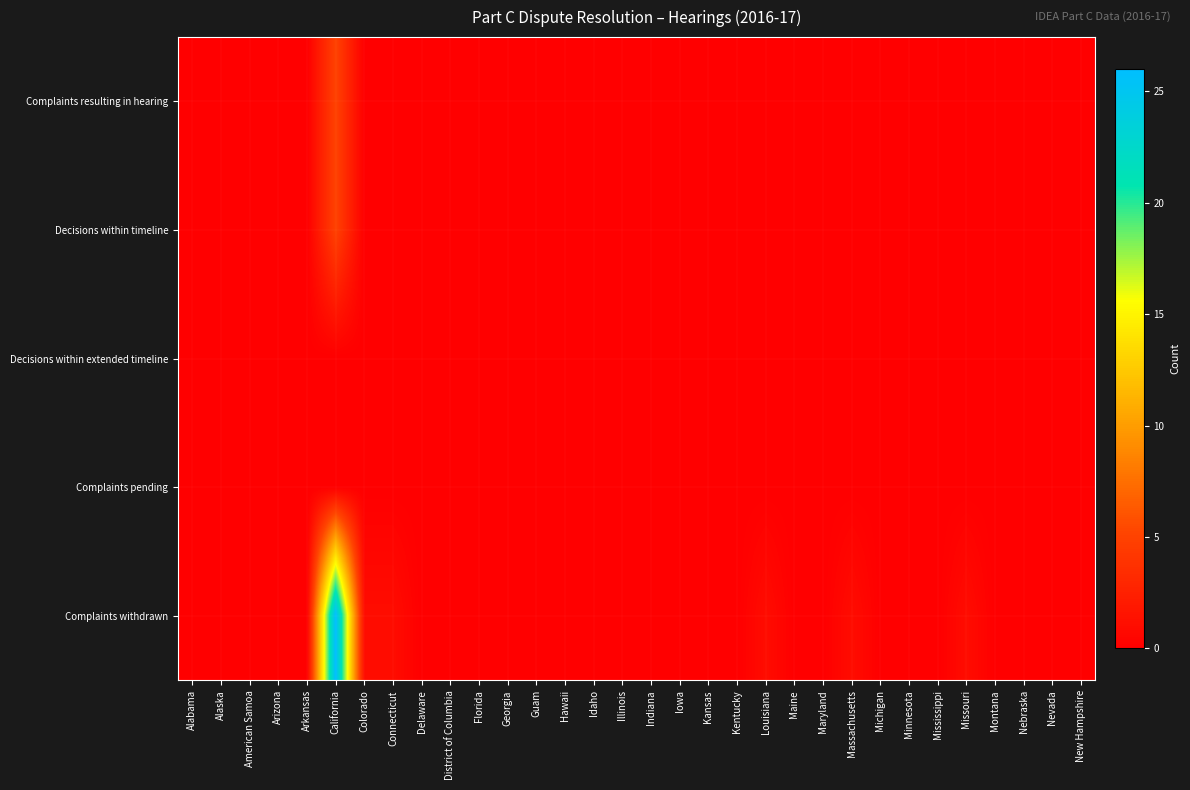

Reading left to right, what are all the values shown in this chart?

Complaints resulting in hearing: Alabama=0	Alaska=0	American Samoa=0	Arizona=0	Arkansas=0	California=5	Colorado=0	Connecticut=0	Delaware=0	District of Columbia=0	Florida=0	Georgia=0	Guam=0	Hawaii=0	Idaho=0	Illinois=0	Indiana=0	Iowa=0	Kansas=0	Kentucky=0	Louisiana=0	Maine=0	Maryland=0	Massachusetts=0	Michigan=0	Minnesota=0	Mississippi=0	Missouri=0	Montana=0	Nebraska=0	Nevada=0	New Hampshire=0
Decisions within timeline: Alabama=0	Alaska=0	American Samoa=0	Arizona=0	Arkansas=0	California=5	Colorado=0	Connecticut=0	Delaware=0	District of Columbia=0	Florida=0	Georgia=0	Guam=0	Hawaii=0	Idaho=0	Illinois=0	Indiana=0	Iowa=0	Kansas=0	Kentucky=0	Louisiana=0	Maine=0	Maryland=0	Massachusetts=0	Michigan=0	Minnesota=0	Mississippi=0	Missouri=0	Montana=0	Nebraska=0	Nevada=0	New Hampshire=0
Decisions within extended timeline: Alabama=0	Alaska=0	American Samoa=0	Arizona=0	Arkansas=0	California=0	Colorado=0	Connecticut=0	Delaware=0	District of Columbia=0	Florida=0	Georgia=0	Guam=0	Hawaii=0	Idaho=0	Illinois=0	Indiana=0	Iowa=0	Kansas=0	Kentucky=0	Louisiana=0	Maine=0	Maryland=0	Massachusetts=0	Michigan=0	Minnesota=0	Mississippi=0	Missouri=0	Montana=0	Nebraska=0	Nevada=0	New Hampshire=0
Complaints pending: Alabama=0	Alaska=0	American Samoa=0	Arizona=0	Arkansas=0	California=0	Colorado=0	Connecticut=0	Delaware=0	District of Columbia=0	Florida=0	Georgia=0	Guam=0	Hawaii=0	Idaho=0	Illinois=0	Indiana=0	Iowa=0	Kansas=0	Kentucky=0	Louisiana=0	Maine=0	Maryland=0	Massachusetts=0	Michigan=0	Minnesota=0	Mississippi=0	Missouri=0	Montana=0	Nebraska=0	Nevada=0	New Hampshire=0
Complaints withdrawn: Alabama=0	Alaska=0	American Samoa=0	Arizona=0	Arkansas=0	California=26	Colorado=1	Connecticut=1	Delaware=0	District of Columbia=0	Florida=0	Georgia=0	Guam=0	Hawaii=0	Idaho=0	Illinois=0	Indiana=0	Iowa=0	Kansas=0	Kentucky=0	Louisiana=1	Maine=0	Maryland=0	Massachusetts=1	Michigan=0	Minnesota=0	Mississippi=0	Missouri=1	Montana=0	Nebraska=0	Nevada=0	New Hampshire=0